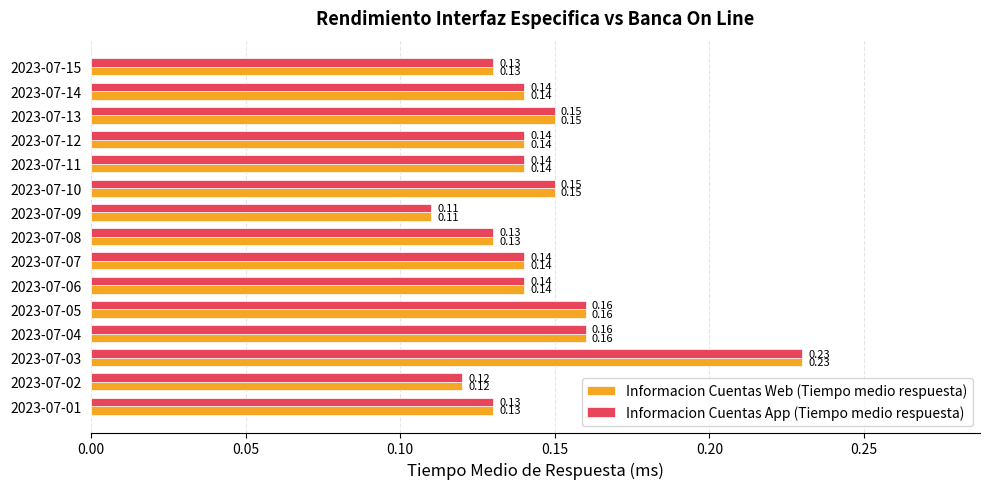

At which category is the sum across all series the highest?

2023-07-03